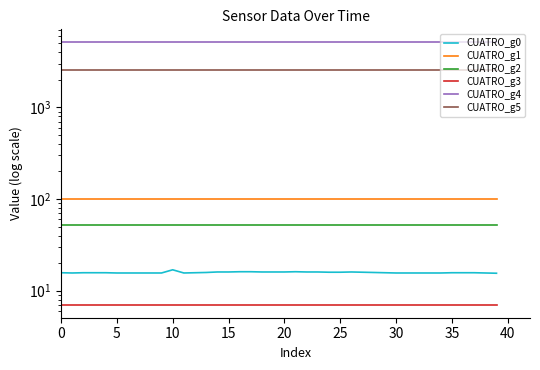

True or false: CUATRO_g1 has more than 0 points higher than both neighbors.

False